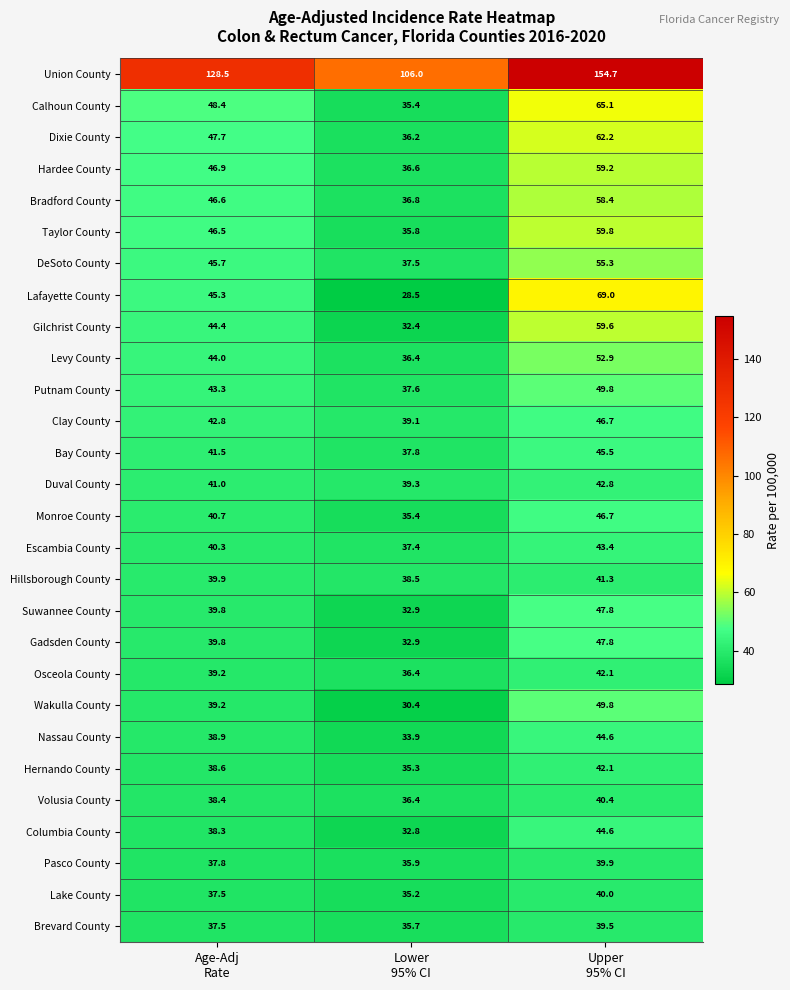

At how many categories does at least one series exceed 32?

3